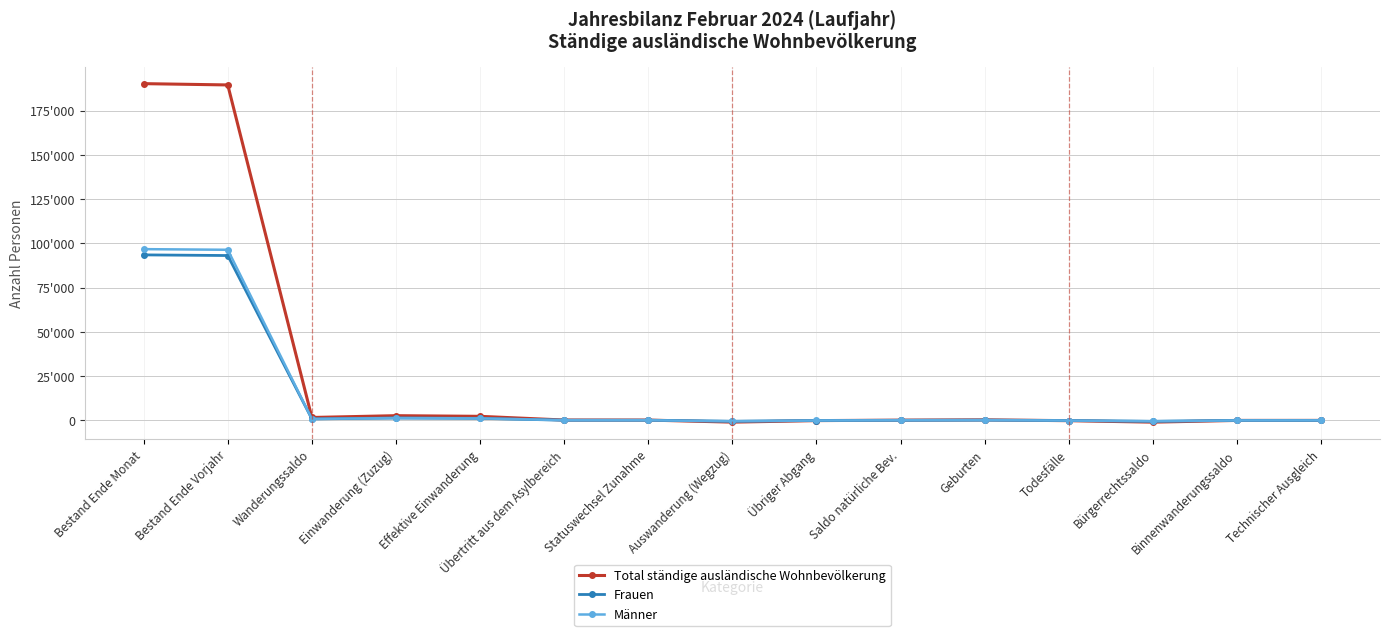

Reading right to left, list all the values displayed in this chart.

Total ständige ausländische Wohnbevölkerung: Technischer Ausgleich=-8	Binnenwanderungssaldo=-20	Bürgerrechtssaldo=-1009	Todesfälle=-172	Geburten=300	Saldo natürliche Bev.=128	Übriger Abgang=-130	Auswanderung (Wegzug)=-997	Statuswechsel Zunahme=177	Übertritt aus dem Asylbereich=197	Effektive Einwanderung=2285	Einwanderung (Zuzug)=2659	Wanderungssaldo=1641	Bestand Ende Vorjahr=189602	Bestand Ende Monat=190334
Frauen: Technischer Ausgleich=-3	Binnenwanderungssaldo=0	Bürgerrechtssaldo=-522	Todesfälle=-78	Geburten=143	Saldo natürliche Bev.=65	Übriger Abgang=-70	Auswanderung (Wegzug)=-488	Statuswechsel Zunahme=94	Übertritt aus dem Asylbereich=98	Effektive Einwanderung=1143	Einwanderung (Zuzug)=1335	Wanderungssaldo=827	Bestand Ende Vorjahr=93177	Bestand Ende Monat=93544
Männer: Technischer Ausgleich=-5	Binnenwanderungssaldo=-20	Bürgerrechtssaldo=-487	Todesfälle=-94	Geburten=157	Saldo natürliche Bev.=63	Übriger Abgang=-60	Auswanderung (Wegzug)=-509	Statuswechsel Zunahme=83	Übertritt aus dem Asylbereich=99	Effektive Einwanderung=1142	Einwanderung (Zuzug)=1324	Wanderungssaldo=814	Bestand Ende Vorjahr=96425	Bestand Ende Monat=96790